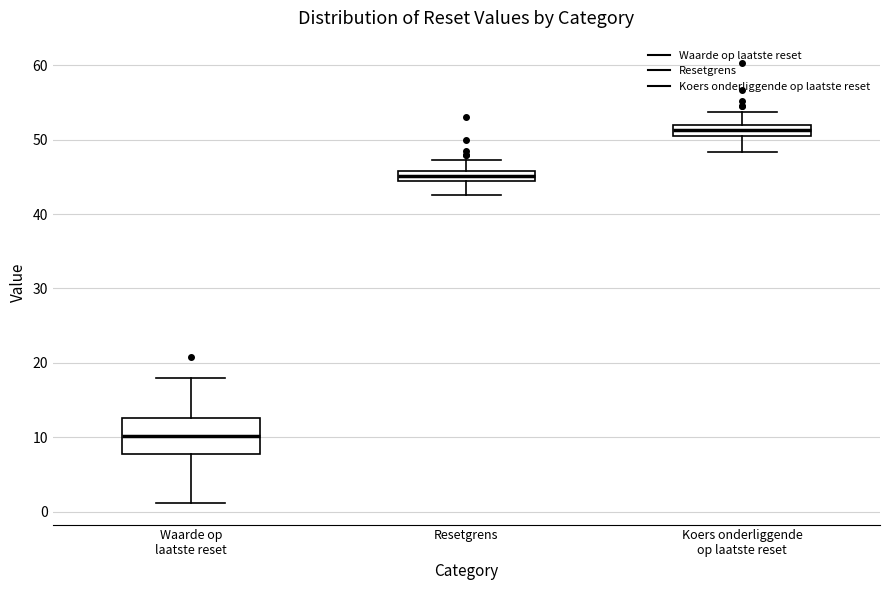

Which box's median line is the lowest?

Waarde op laatste reset